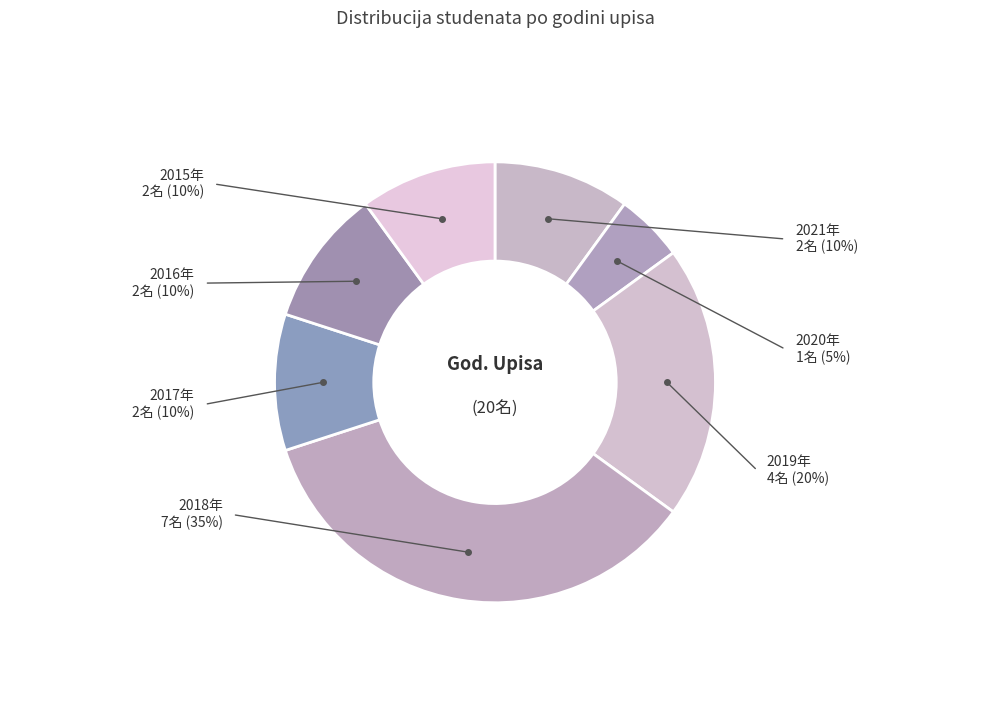

To the nearest percent, what is the average slice percentage?

14%